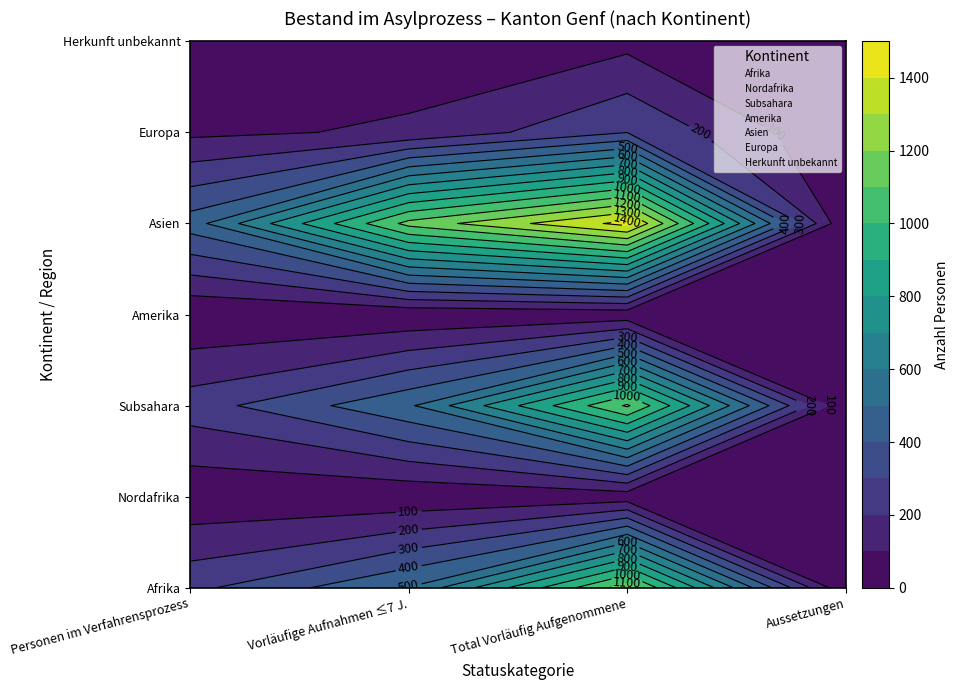

What is the difference between the Subsahara values at 1 and 0?

233